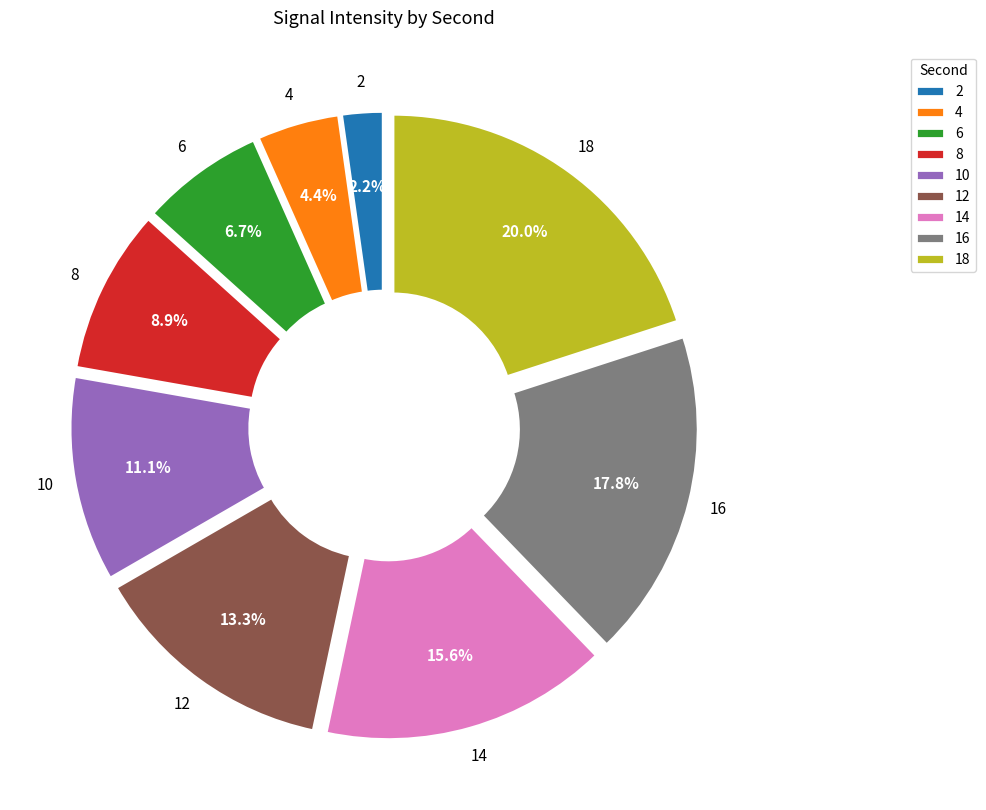

Which category has the biggest portion of the pie?

18